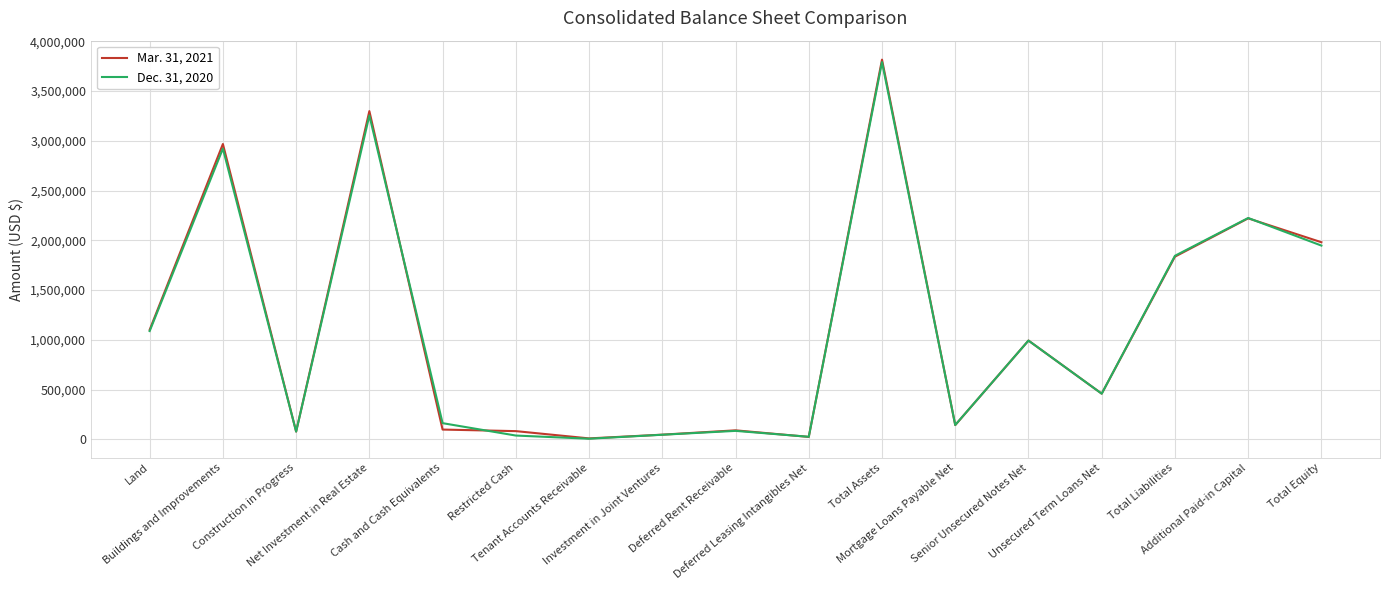

List the series in order of their peak value, highest first.

Mar. 31, 2021, Dec. 31, 2020